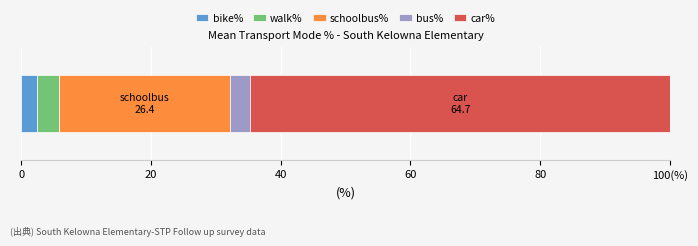

What are all the series names shown in the legend?

bike%, walk%, schoolbus%, bus%, car%